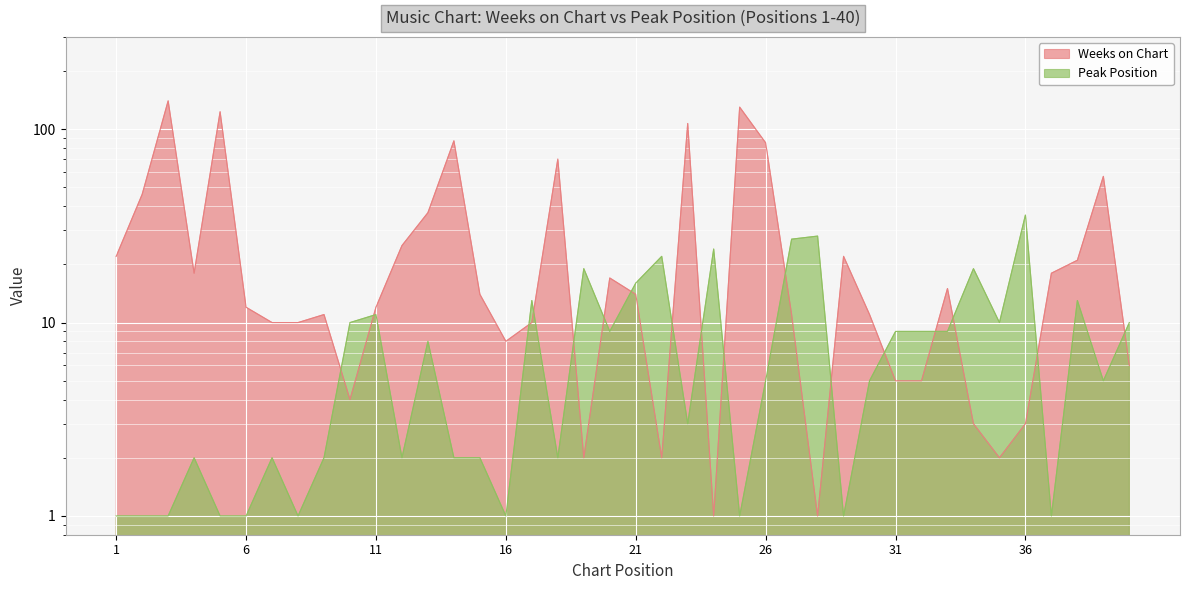

List the labels in order of Peak Position value, smallest first.

1, 2, 3, 5, 6, 8, 16, 25, 29, 37, 4, 7, 9, 12, 14, 15, 18, 23, 26, 30, 39, 13, 20, 31, 32, 33, 10, 35, 40, 11, 17, 38, 21, 19, 34, 22, 24, 27, 28, 36